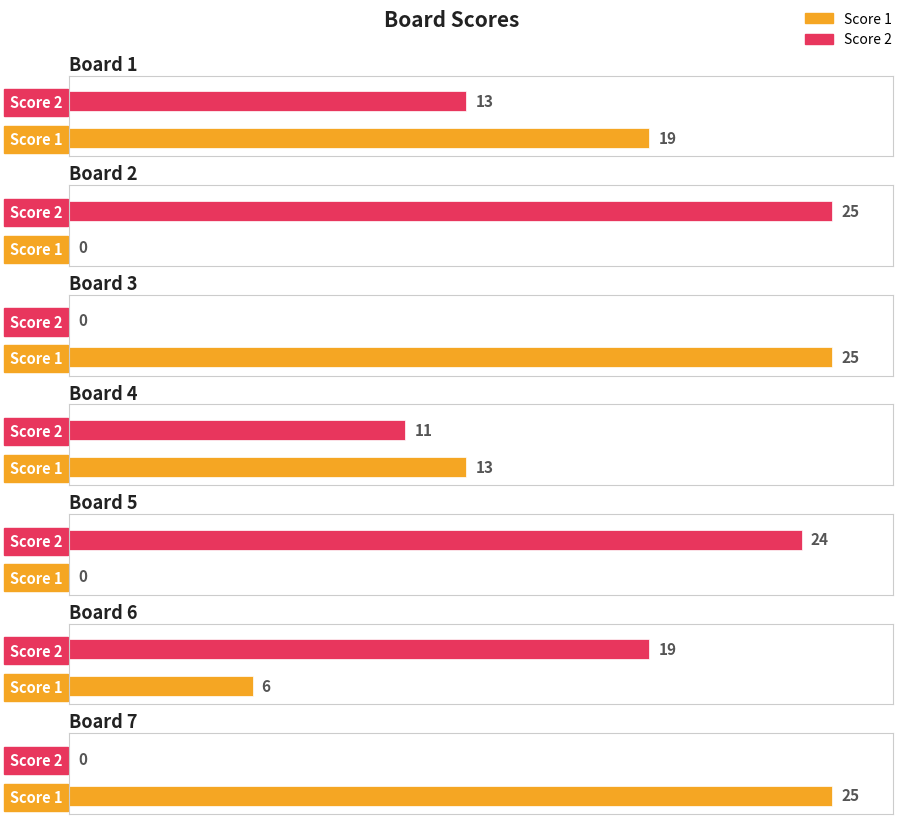

At which category is the sum across all series the highest?

Board 1